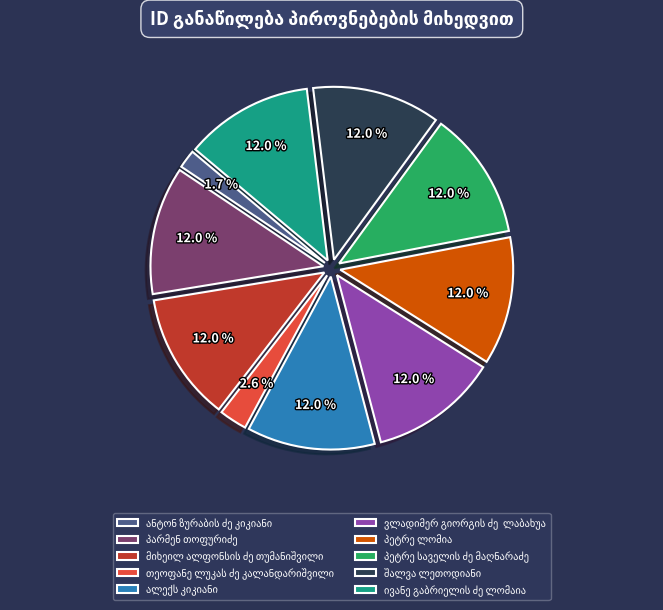

The თეოფანე ლუკას ძე კალანდარიშვილი slice represents 3% of the pie. True or false?

True